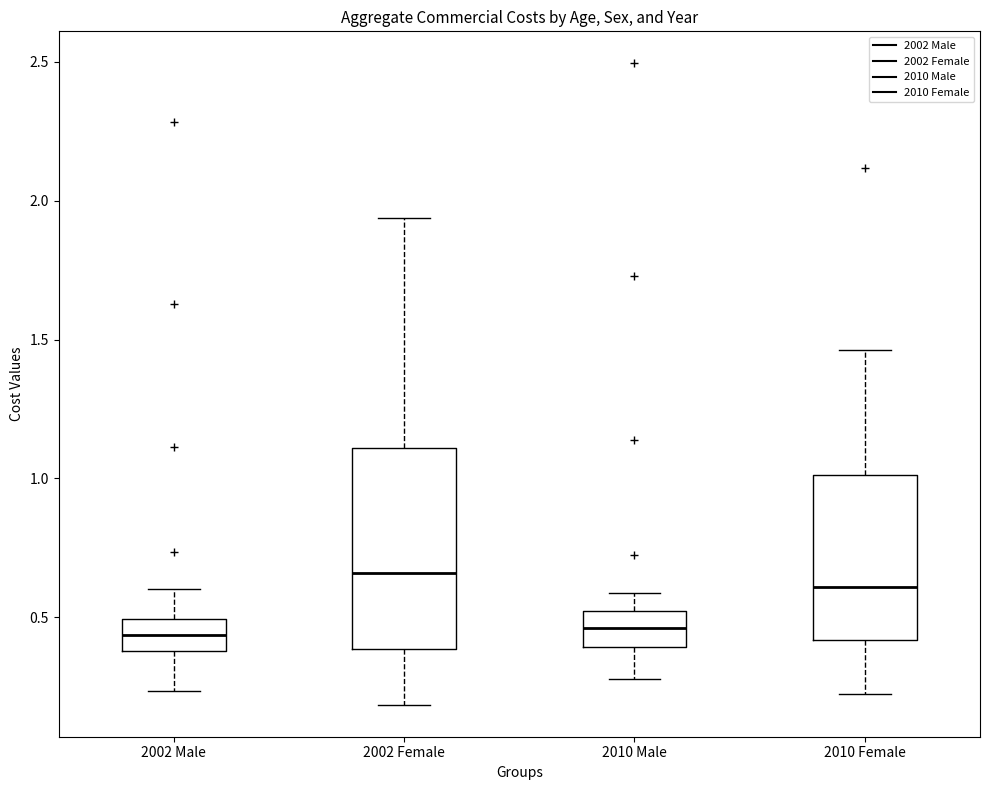

Comparing the boxes themselves (not the whiskers), which one is the tallest?

2002 Female